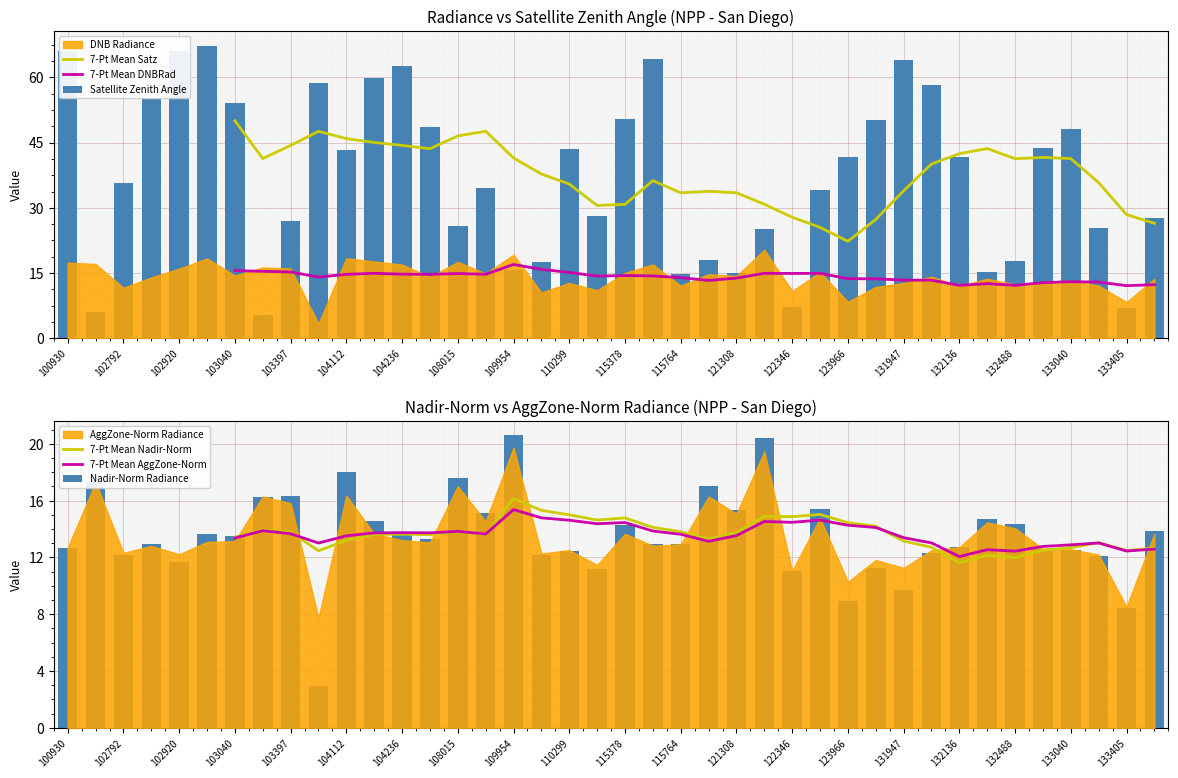

How many values in the 7-Pt Mean Nadir-Norm series are below 13?

9